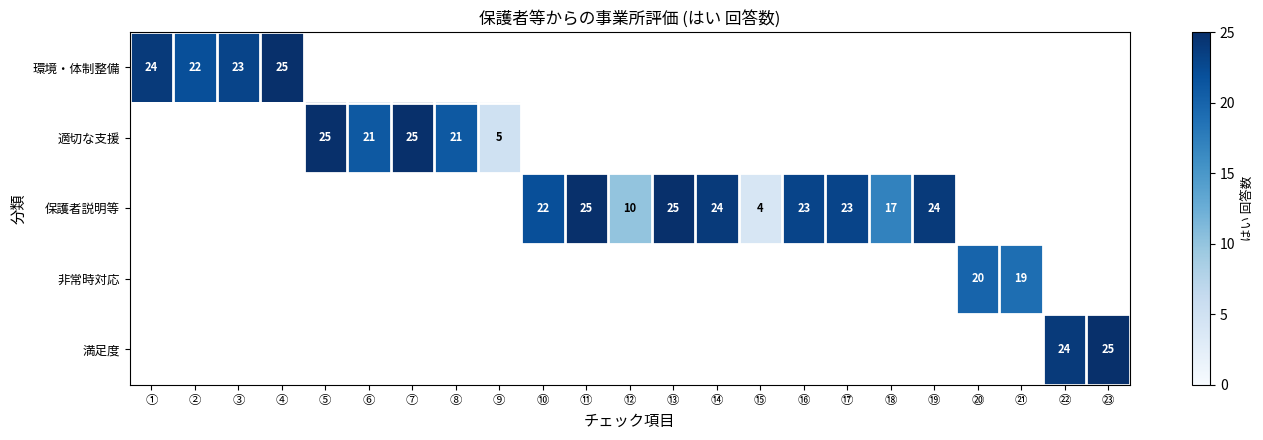

Is it true that 適切な支援 equals 36 at ⑤?

False